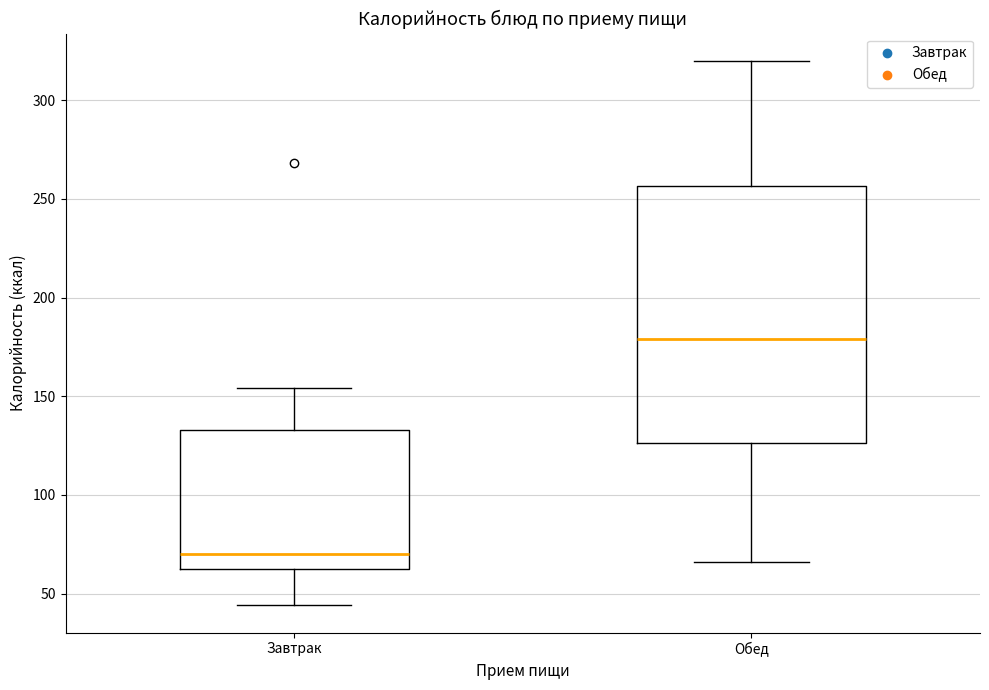

Which box's median line is the highest?

Обед